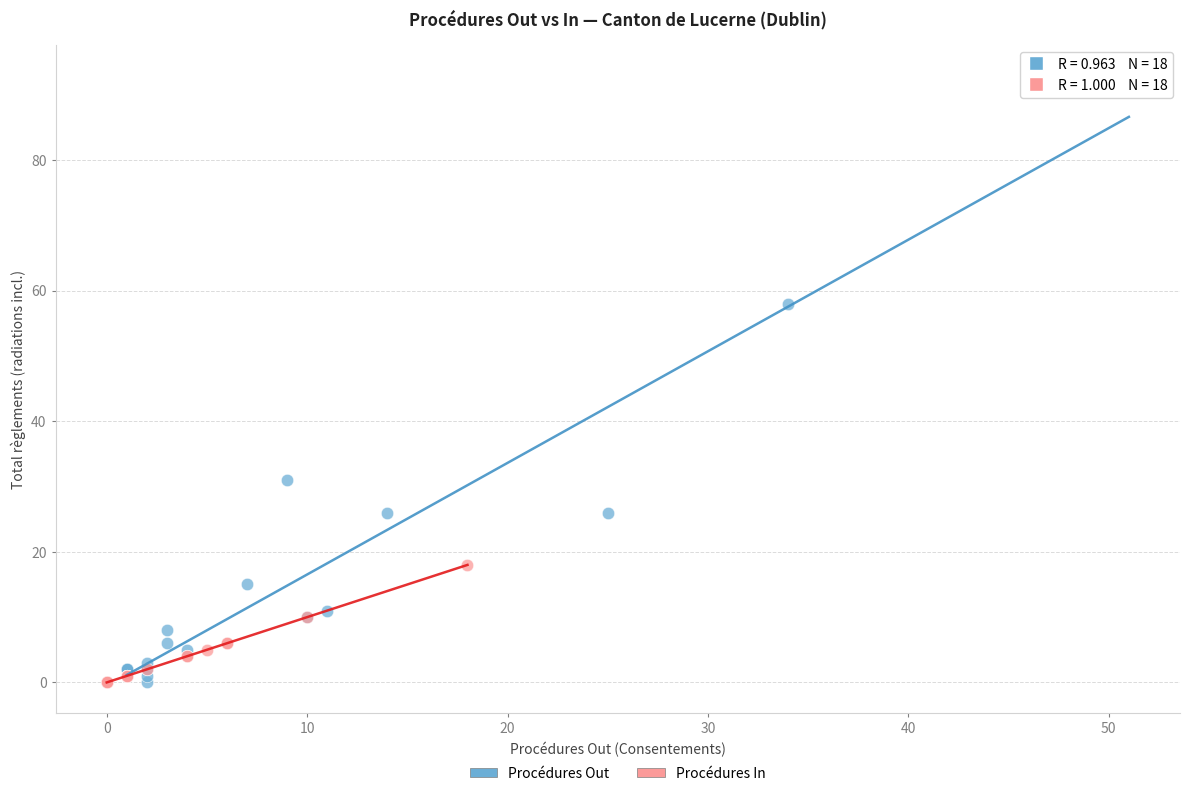

Which series has the widest spread of Y values?

Procédures Out